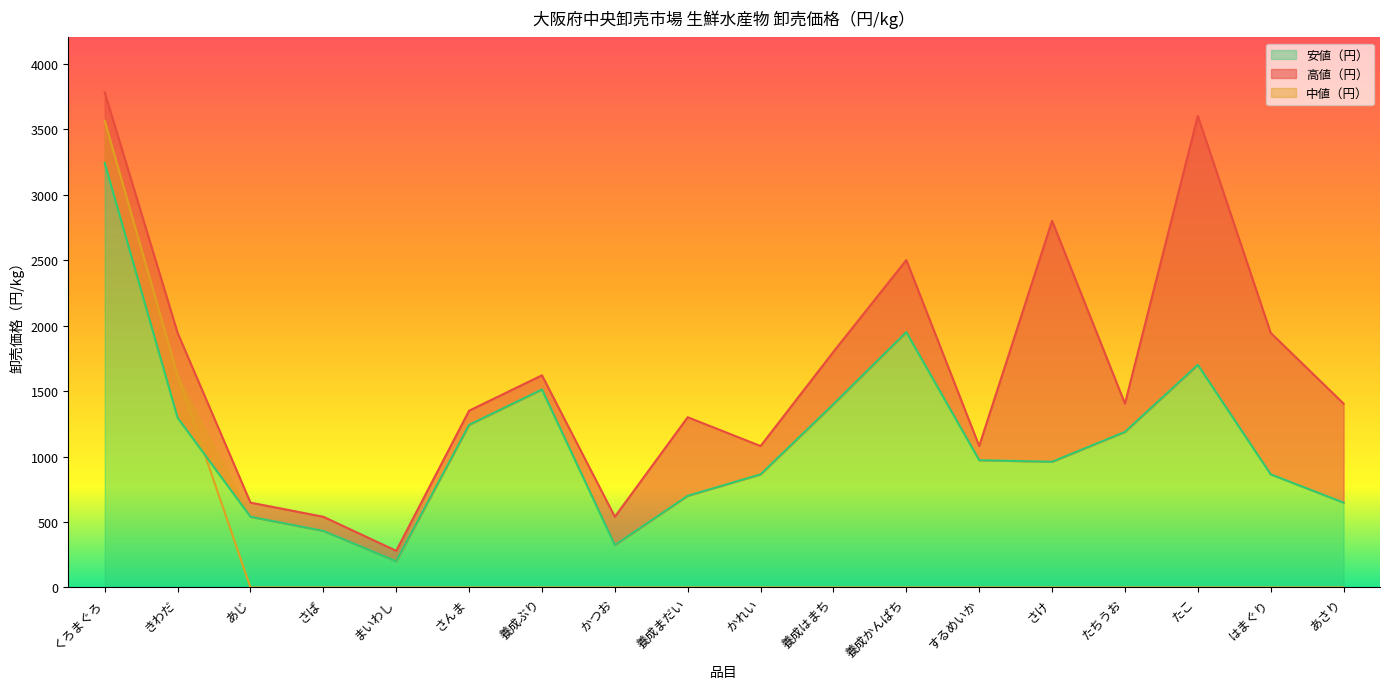

At which category is the sum across all series the highest?

くろまぐろ